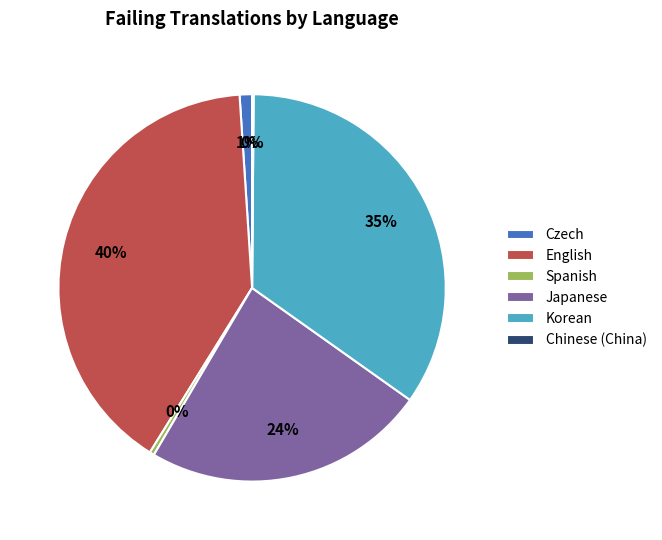

What is the largest slice in the pie chart?

English